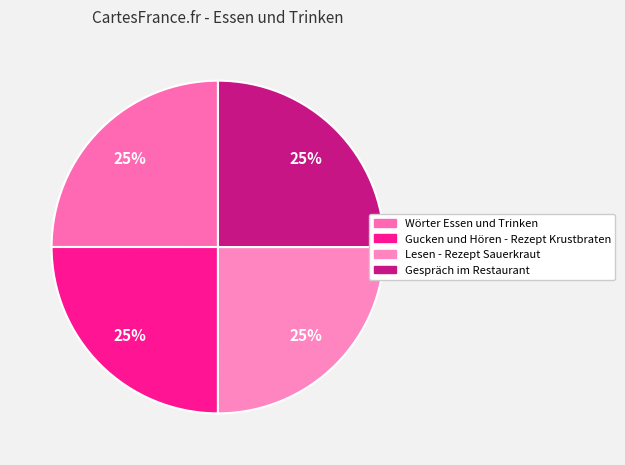

What is the largest slice in the pie chart?

Gespräch im Restaurant